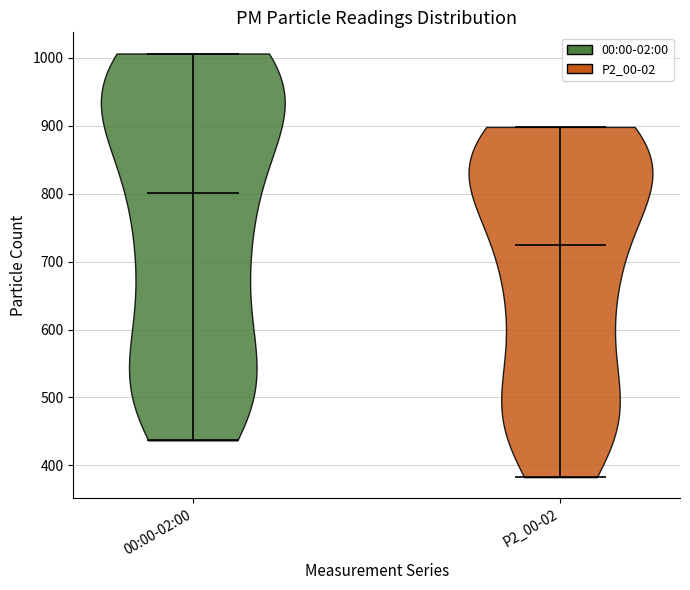

Which violin has the highest median line?

00:00-02:00